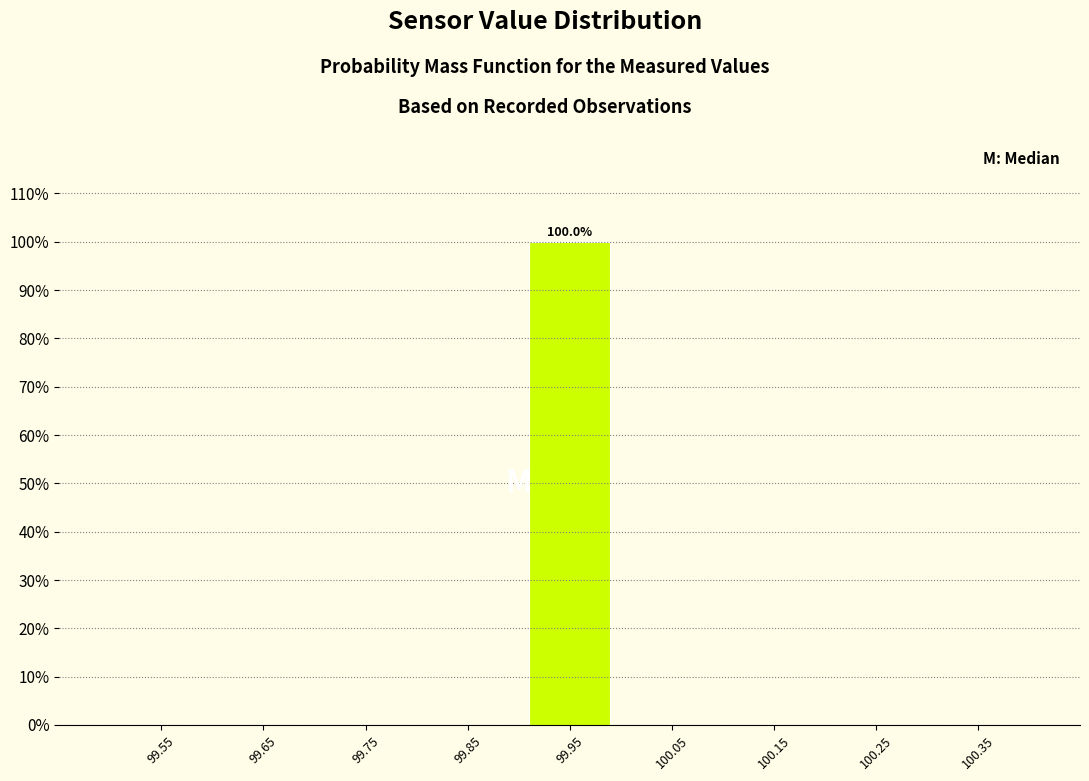

Reading right to left, extract all data points from this chart.

100.35=0	100.25=0	100.15=0	100.05=0	99.95=100	99.85=0	99.75=0	99.65=0	99.55=0